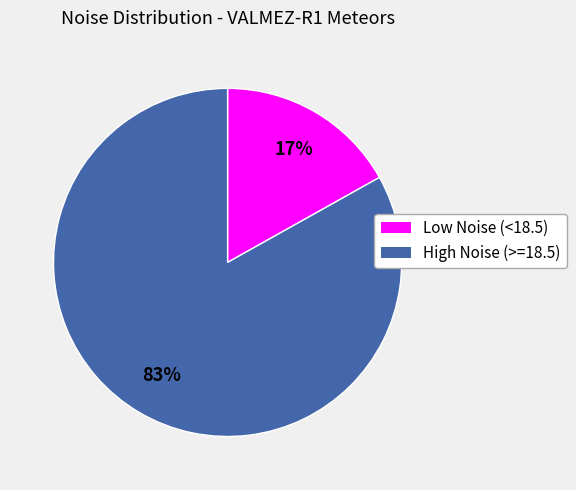

Count the number of slices in the pie.

2